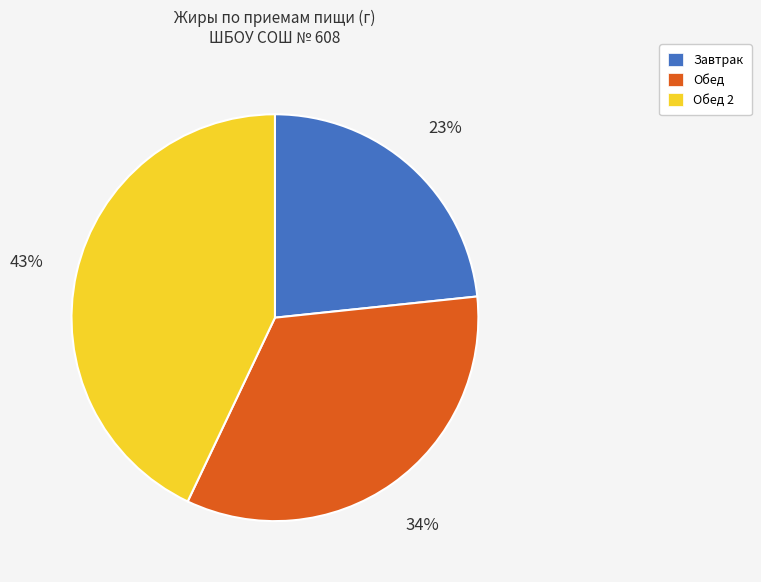

To the nearest percent, what is the difference between the largest and smallest slice percentages?

20%